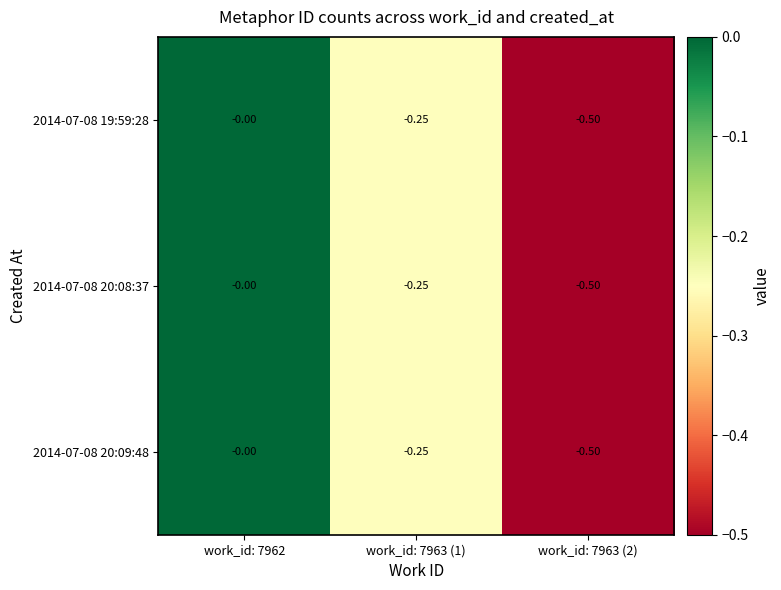

Rank the series by their maximum value, from lowest to highest.

2014-07-08 19:59:28, 2014-07-08 20:08:37, 2014-07-08 20:09:48